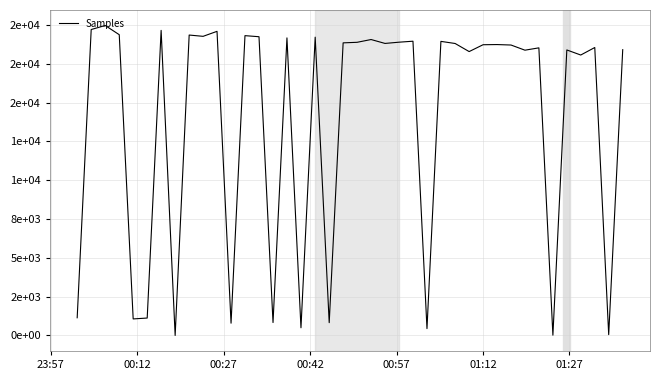

Does the chart display data point markers on the line(s)?

No